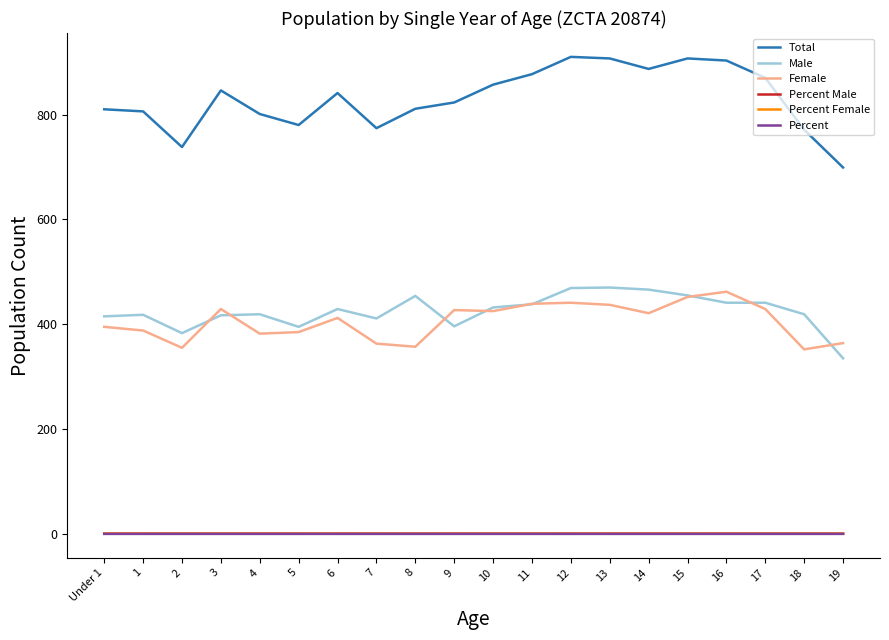

True or false: Female and Percent Female cross at least once.

False